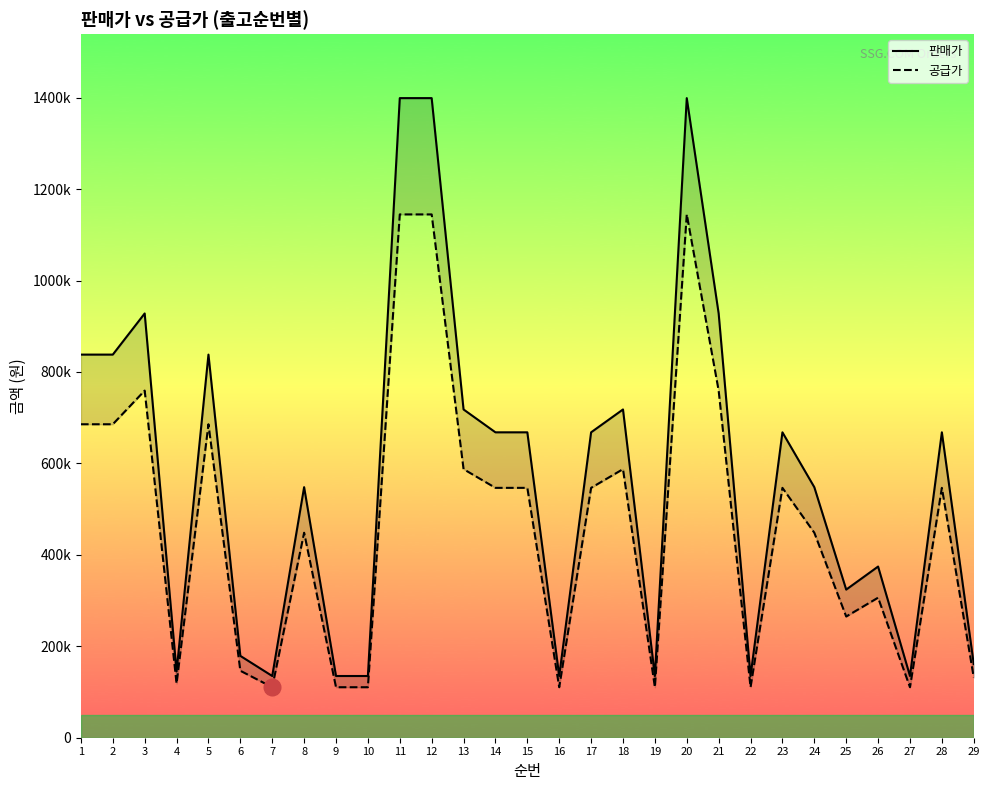

Reading left to right, transcribe all the data shown in this chart.

판매가: 838000	838000	928000	145000	838000	179000	135000	548000	135000	135000	1399000	1399000	718000	668000	668000	135000	668000	718000	135000	1399000	928000	135000	668000	548000	324000	374400	135000	668000	161100
공급가: 685636	685636	759273	118636	685636	146455	110455	448364	110455	110455	1144636	1144636	587455	546545	546545	110455	546545	587455	110455	1144636	759273	110455	546545	448364	265091	306327	110455	546545	131809